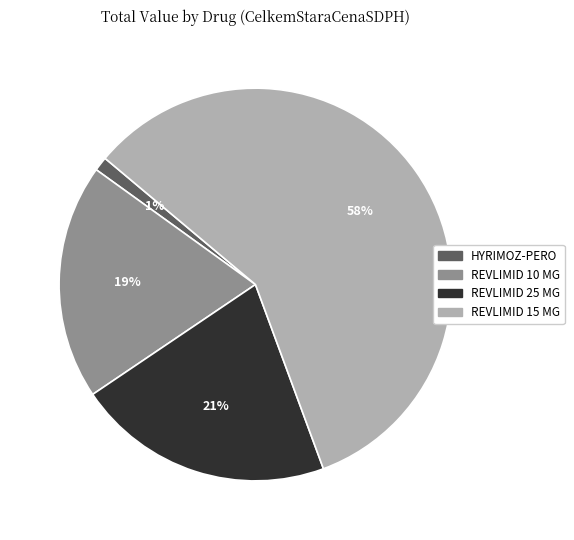

How many segments does this pie chart have?

4